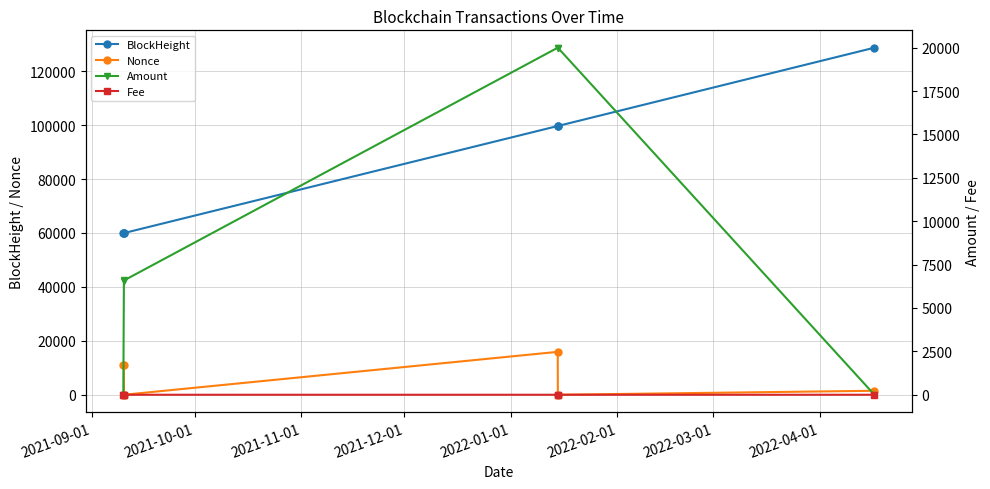

True or false: Nonce and BlockHeight intersect in this chart.

False